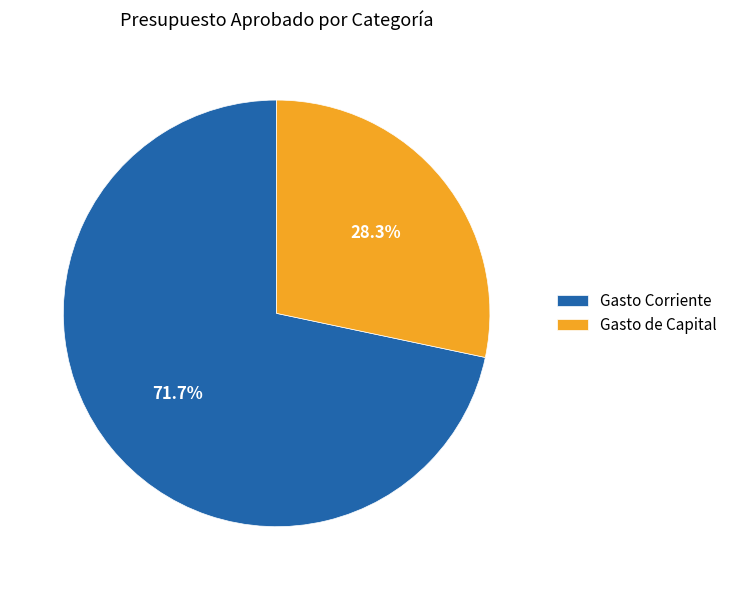

What percentage do Gasto de Capital and Gasto Corriente together represent?

100.0%